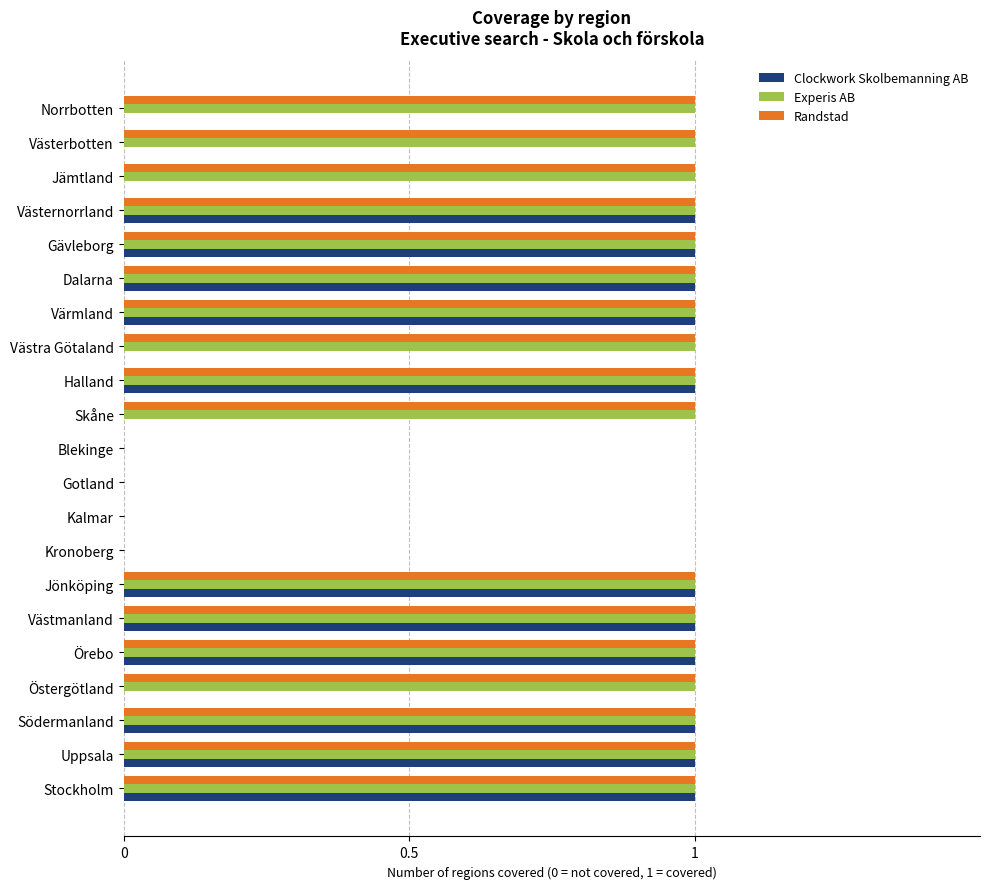

What is the sum of all Experis AB values?

17